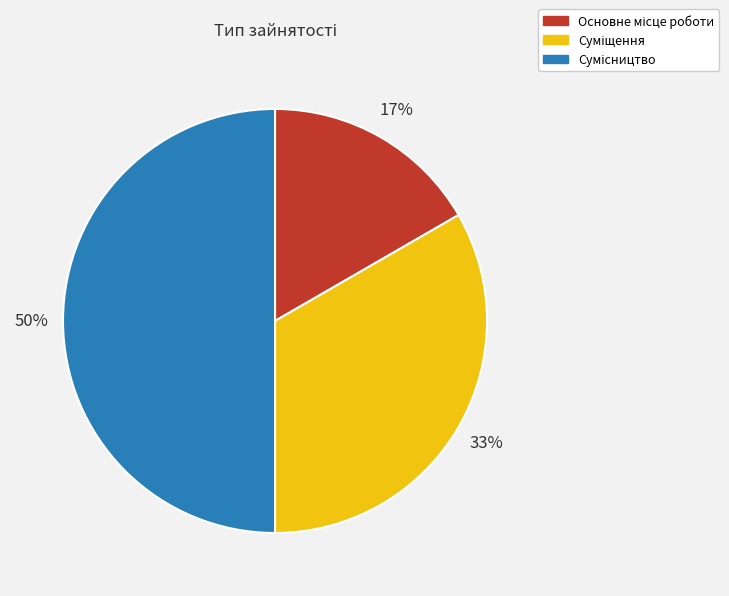

To the nearest percent, what is the average slice percentage?

33%